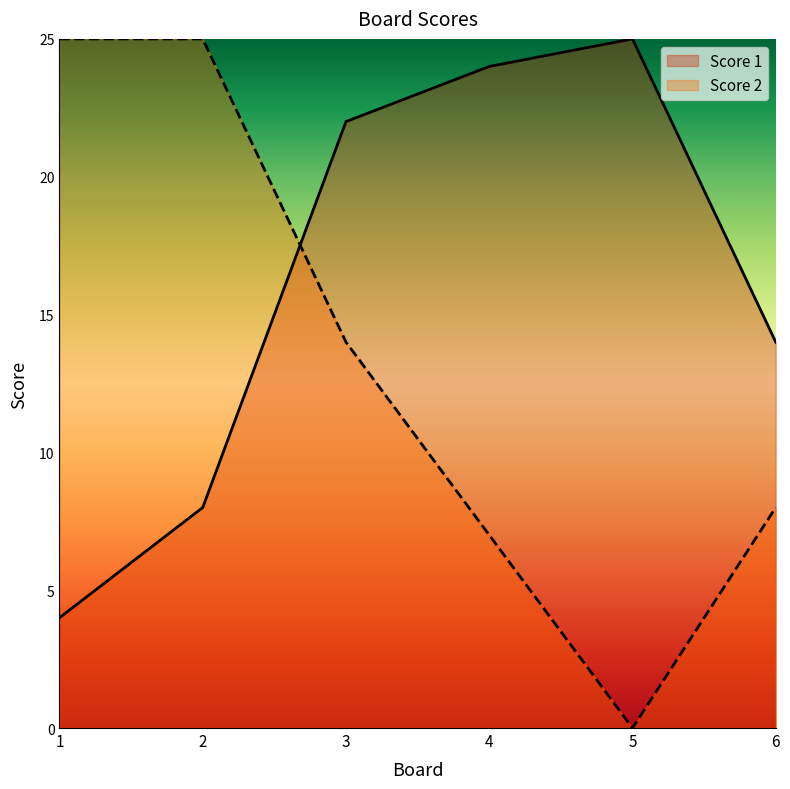

At how many categories does at least one series exceed 16?

5